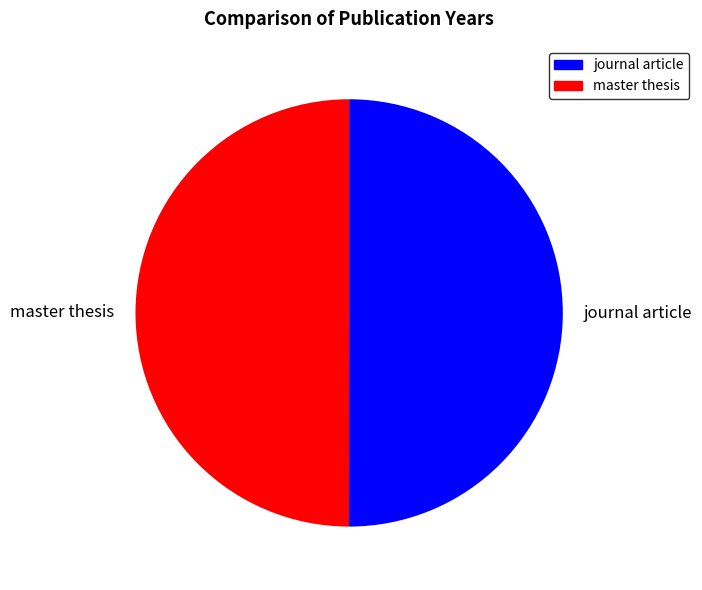

Approximately how many times larger is the value at journal article compared to master thesis?

1.0